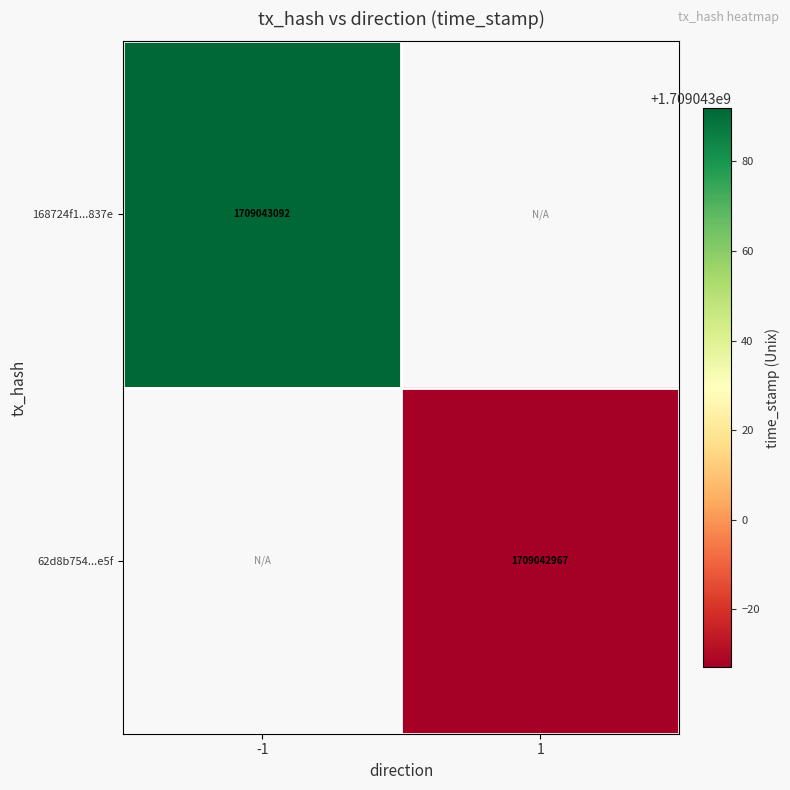

True or false: 168724f1be8b6f5e3d85b2a501fa1cde218837e has a value of 652181964 at direction_1.

False